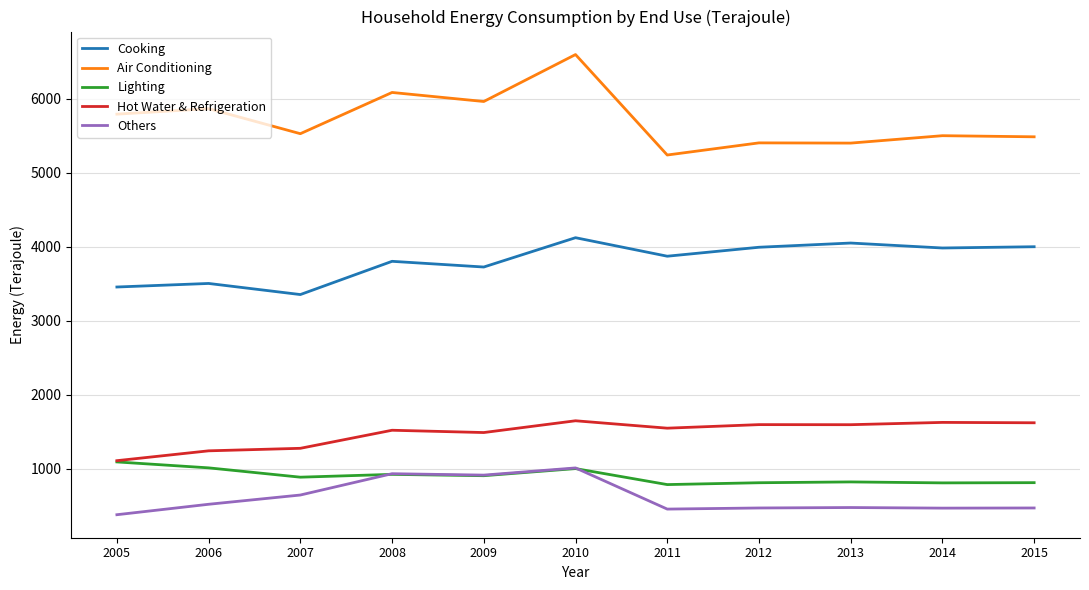

The Hot Water & Refrigeration series shows 502 at 2010. True or false?

False